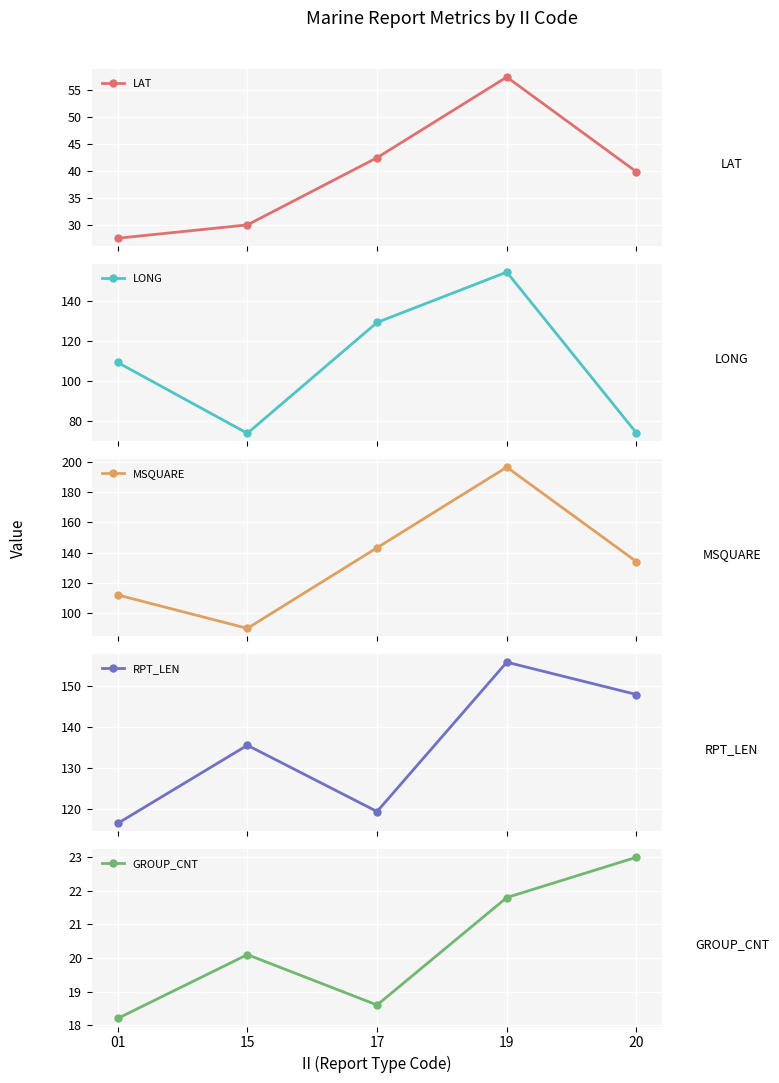

Where is the first local maximum for LAT?

19